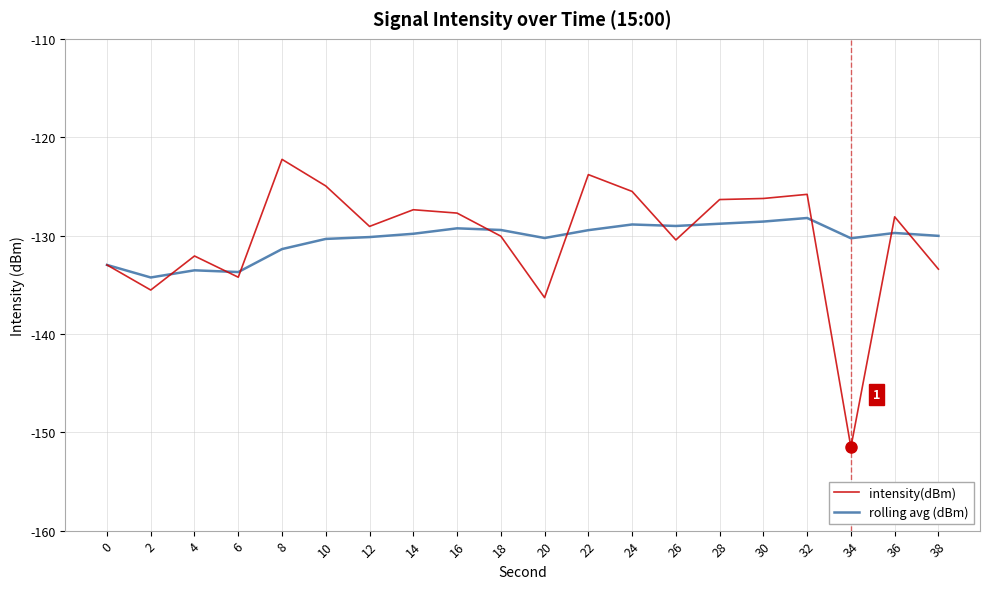

What is the total value across all series at 20?

-266.6